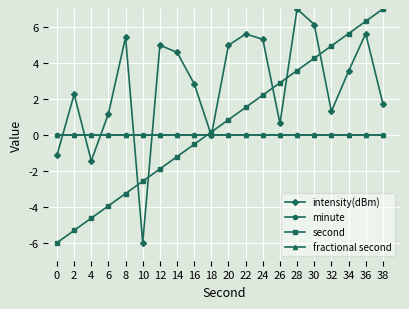

Which series ends up on top after the final intersection of fractional second and intensity(dBm)?

intensity(dBm)